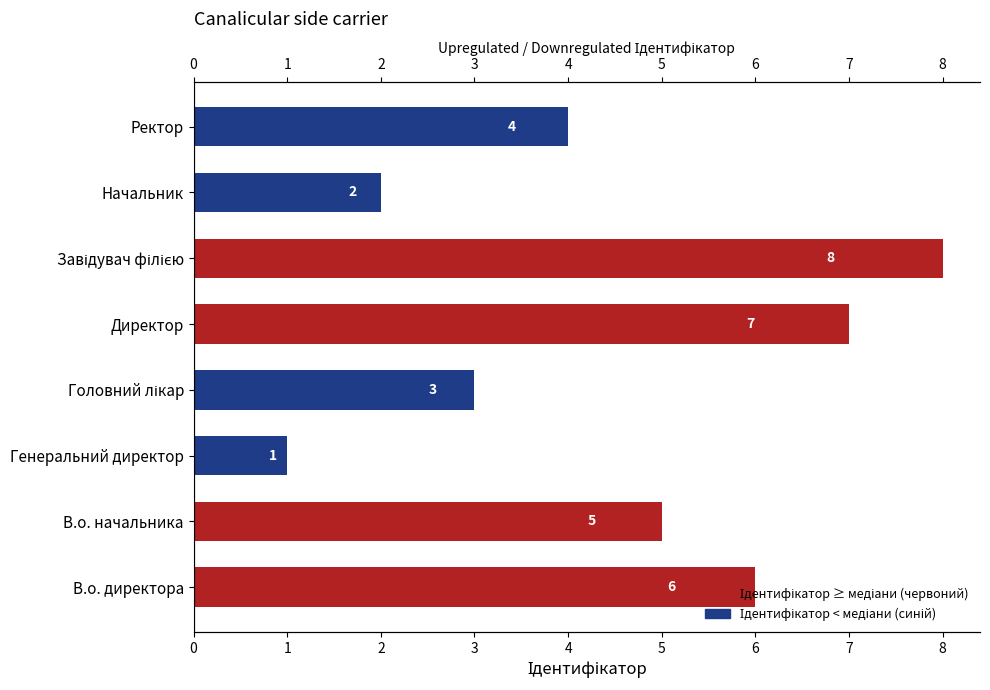

Reading left to right, list all the values displayed in this chart.

6	5	1	3	7	8	2	4